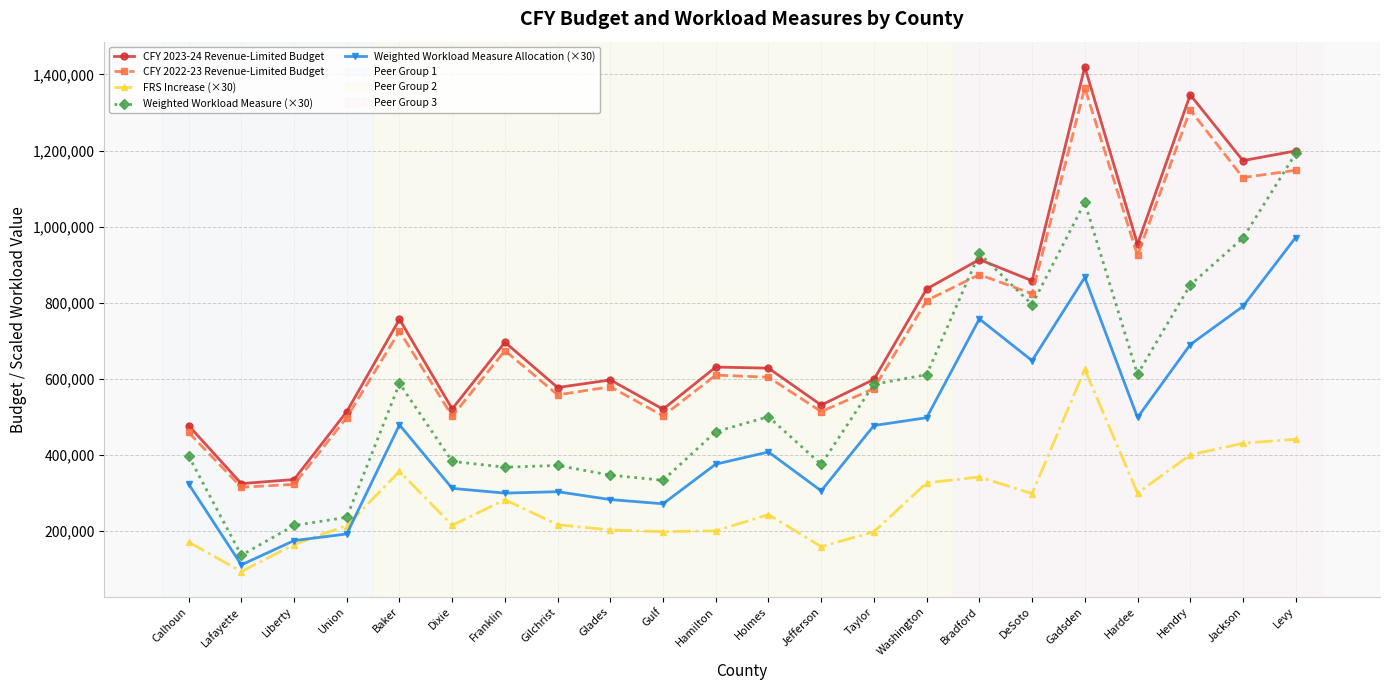

How many lines are shown in the chart?

5